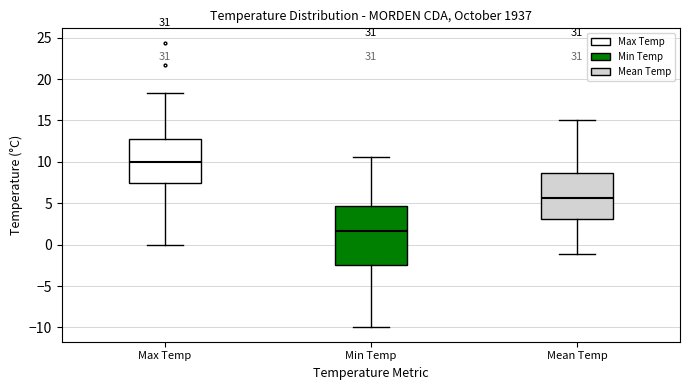

Which box has the lowest median line?

Min Temp